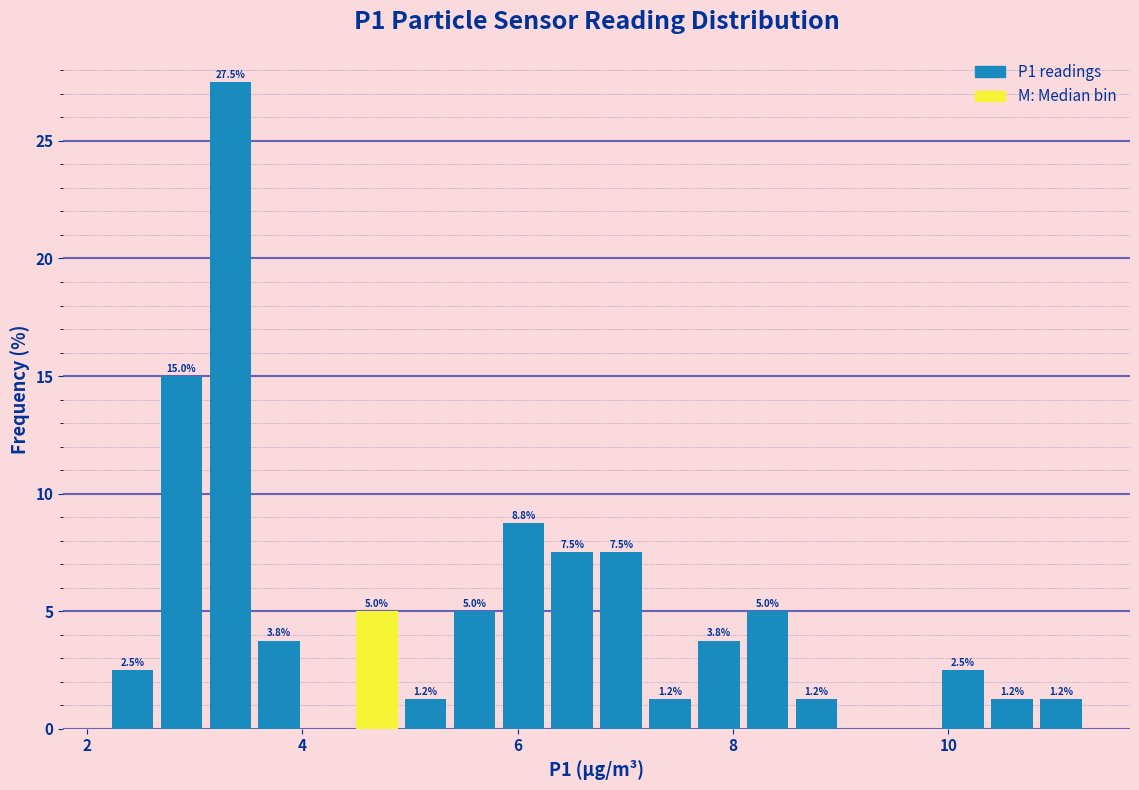

Around what value on the x-axis is the tallest bar? Give the approximate position of its centre, as read against the axis.

3.4